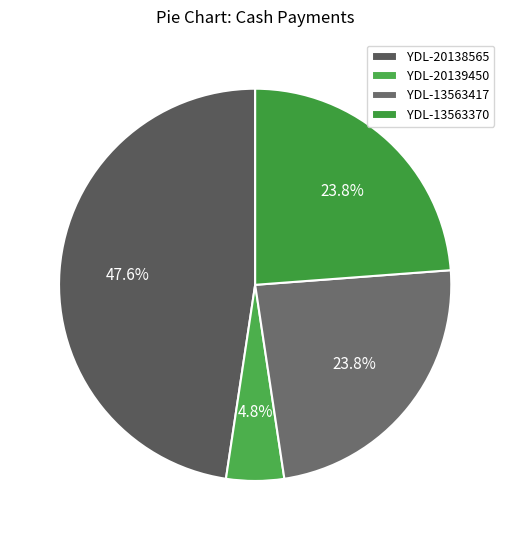

Which category has the biggest portion of the pie?

YDL-20138565